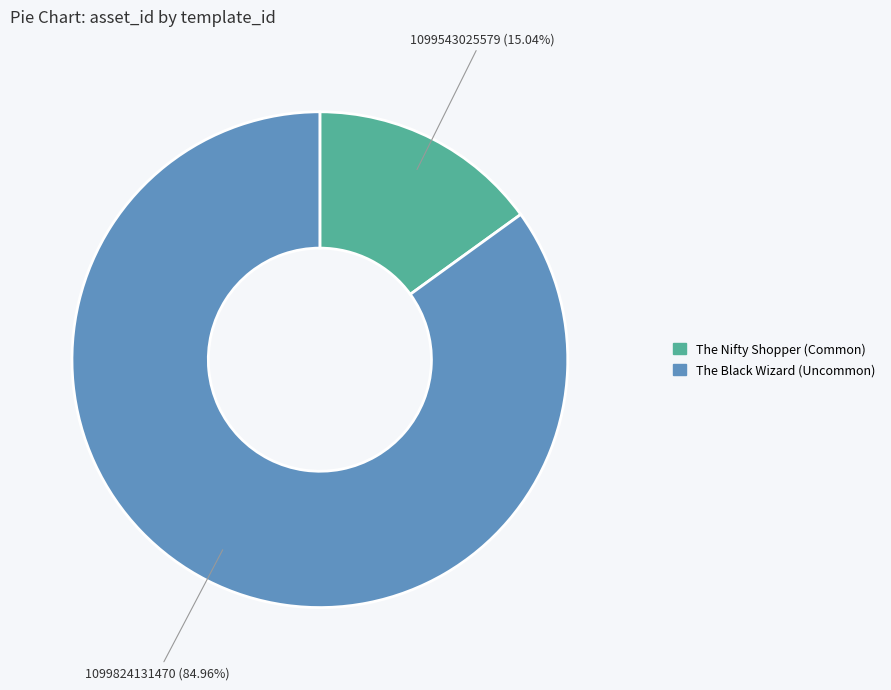

Rank the categories by value from lowest to highest.

The Nifty Shopper (Common), The Black Wizard (Uncommon)